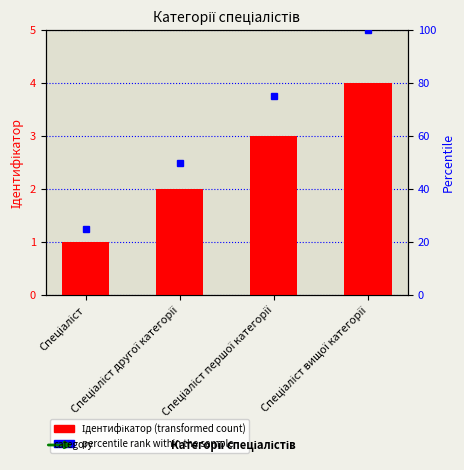

The Ідентифікатор series shows 2 at Спеціаліст другої категорії. True or false?

True